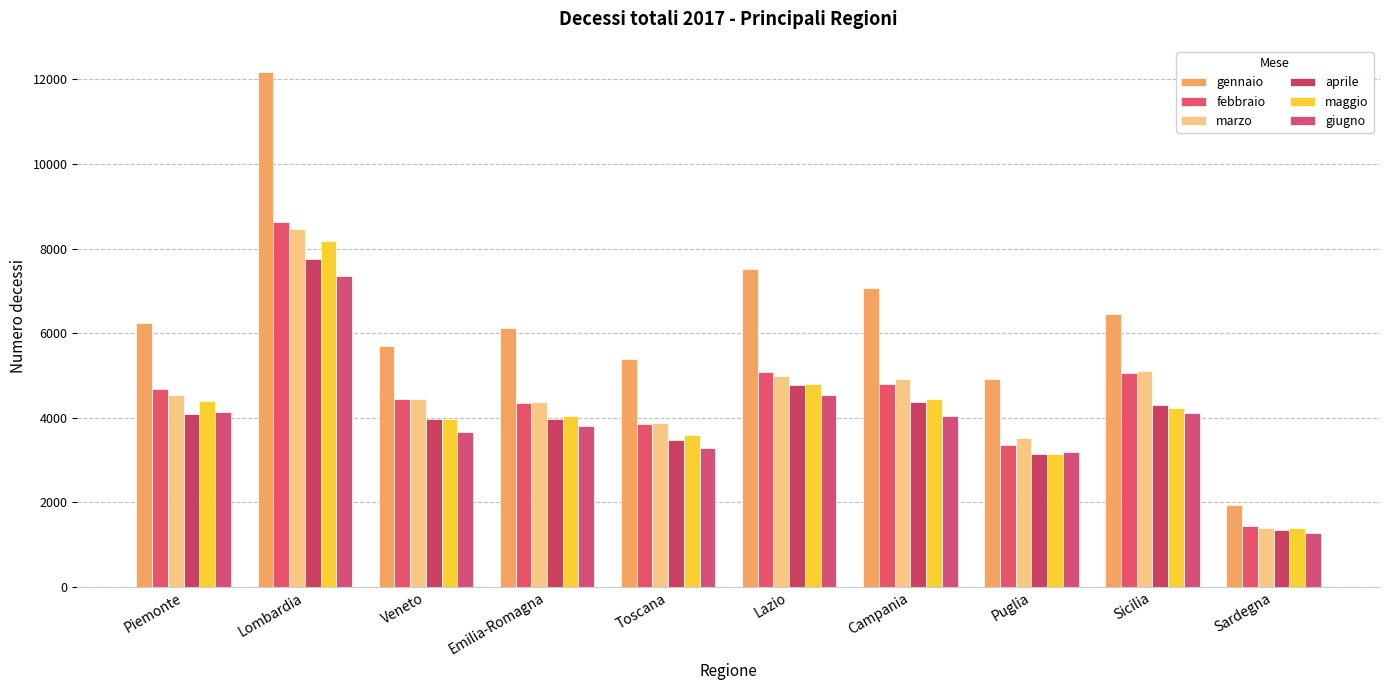

How many distinct data groups are displayed?

6